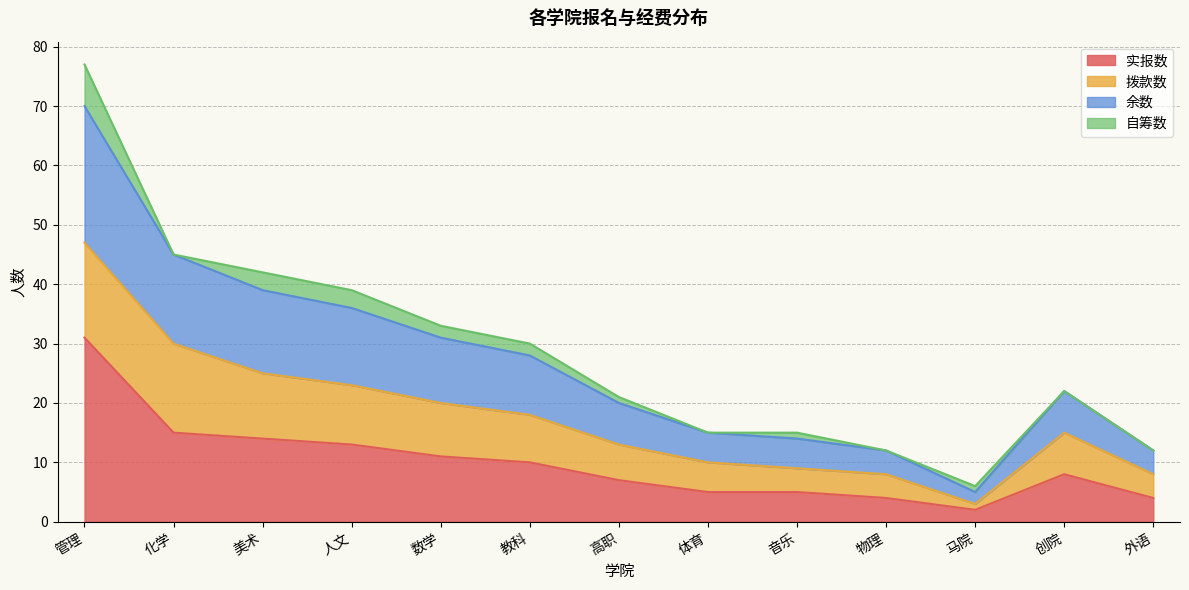

What is the total value across all series at 化学?

45